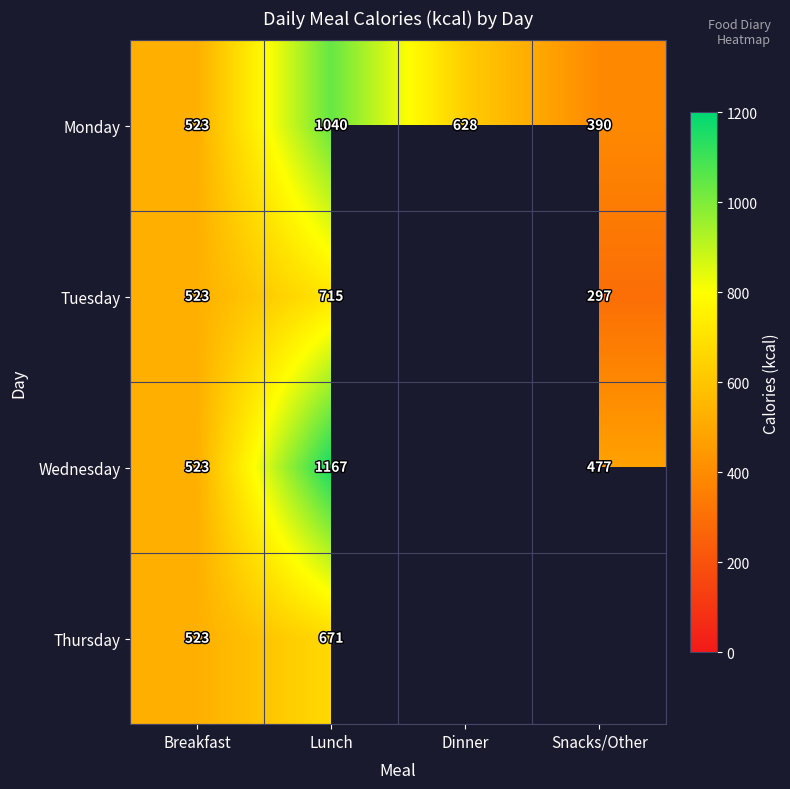

What is the difference between the Thursday values at Lunch and Breakfast?

148